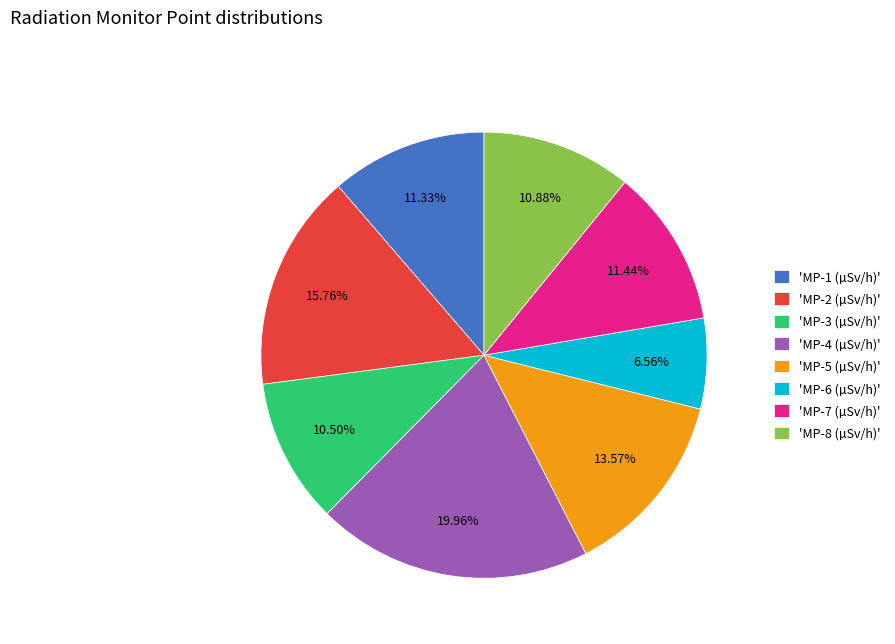

Approximately how many times larger is the value at 'MP-5 (µSv/h)' compared to 'MP-4 (µSv/h)'?

0.7